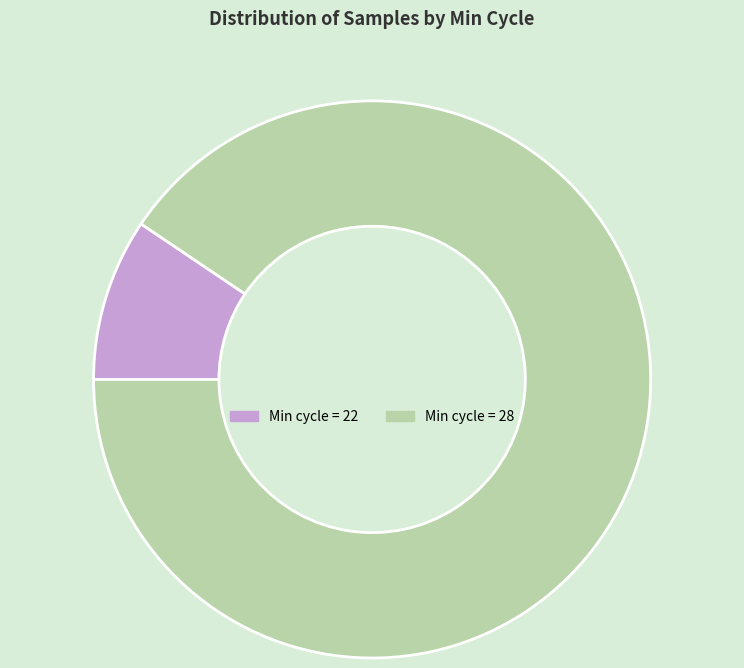

Is there a majority slice in this chart?

Yes